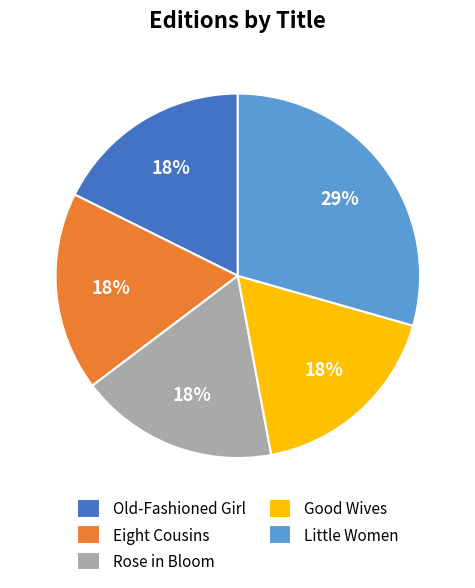

Which category has the biggest portion of the pie?

Little Women